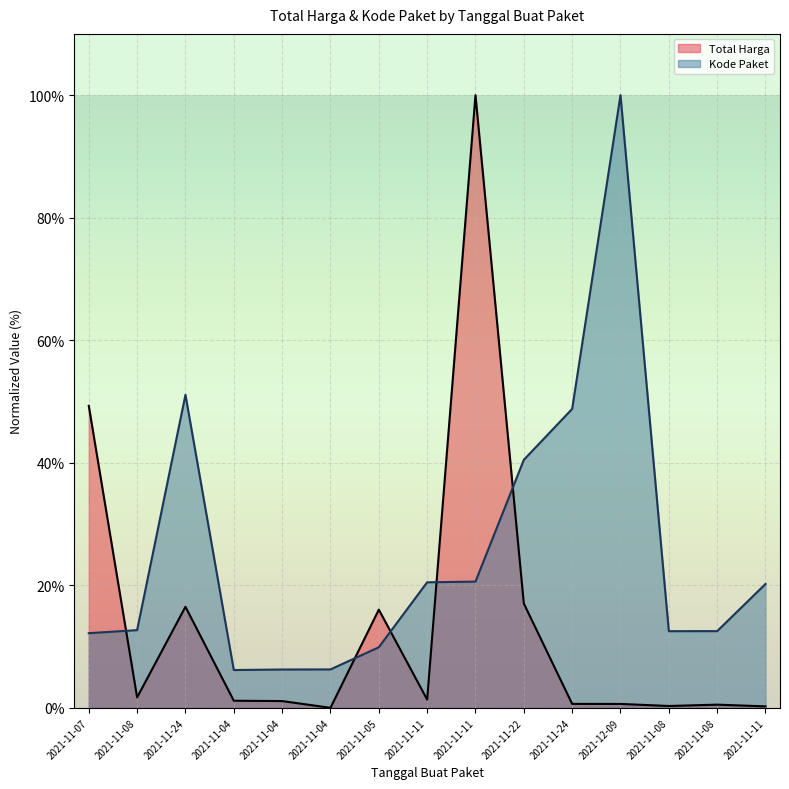

At which category is the sum across all series the highest?

2021-11-11